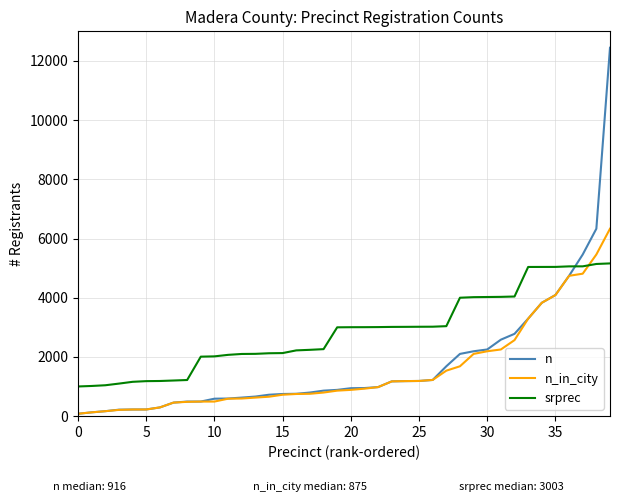

Which series has the largest range (max minus min)?

n